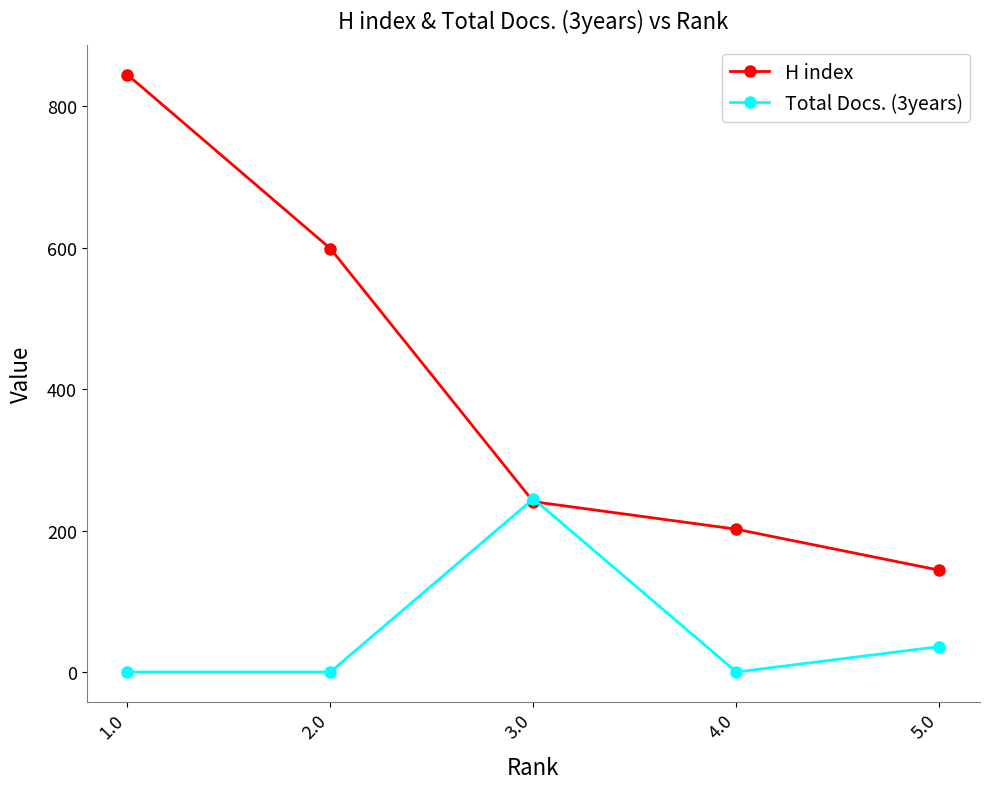

How many data points in H index are less than 241?

2